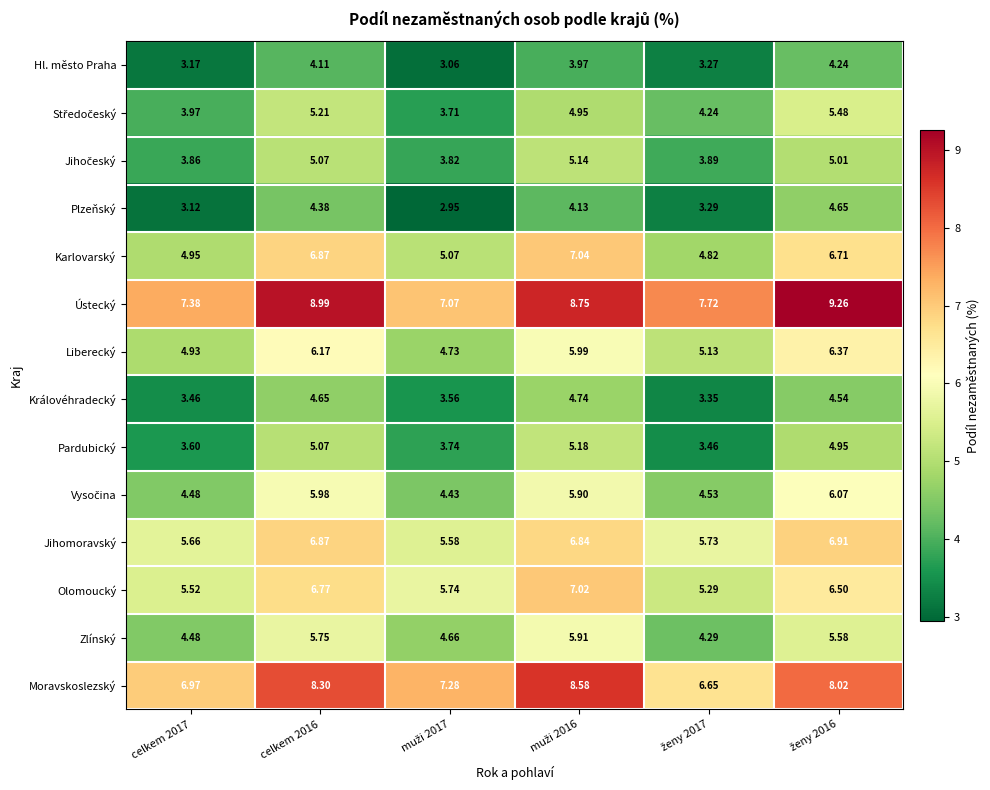

Which series has the largest range (max minus min)?

Karlovarský